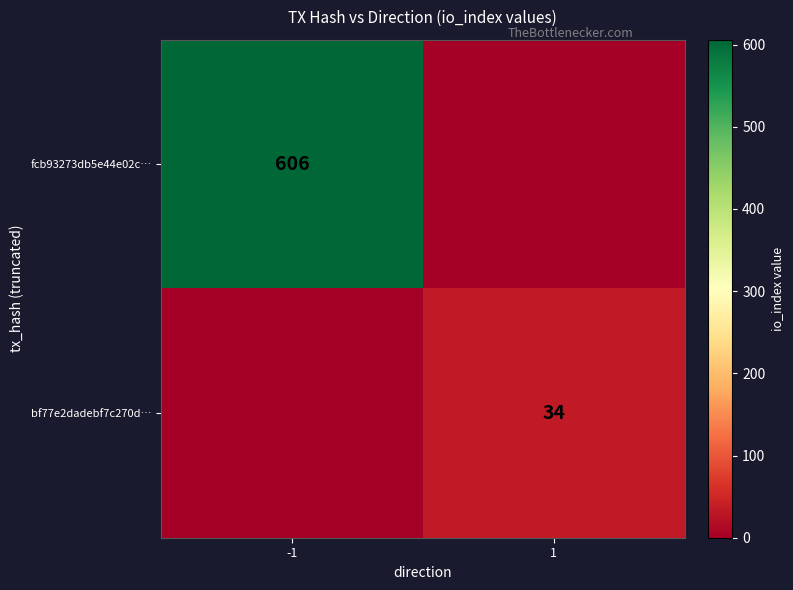

True or false: bf77e2dadebf7c270d… has a value of 54 at 1.

False